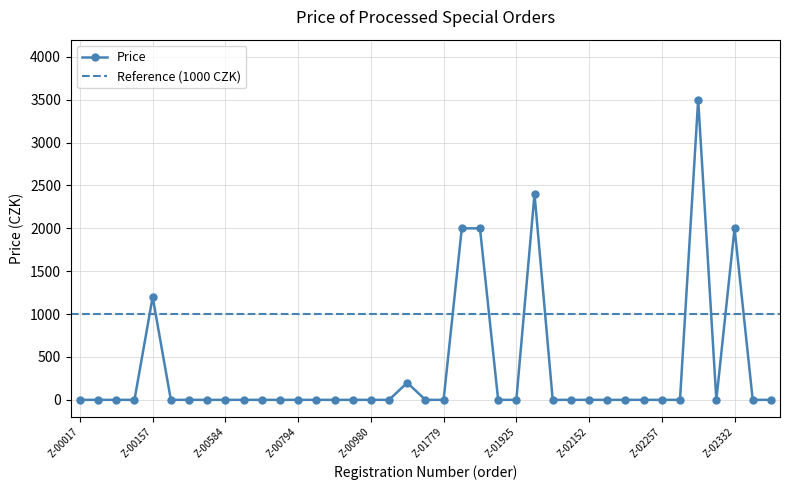

What is the average value?

341